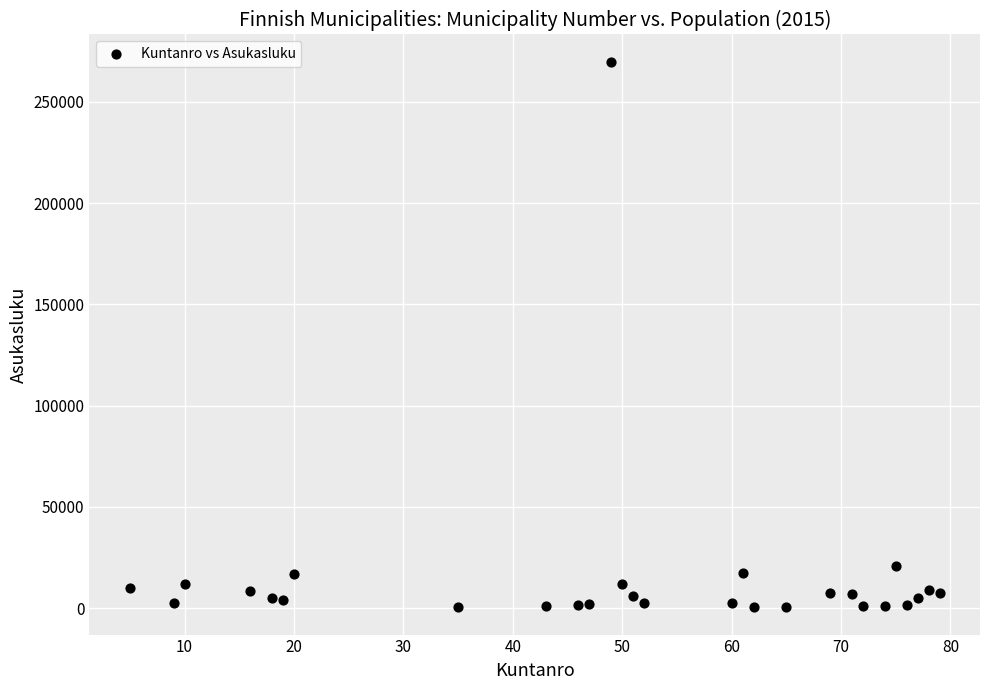

What Y value in the scatter plot is closest to 135136?

20851